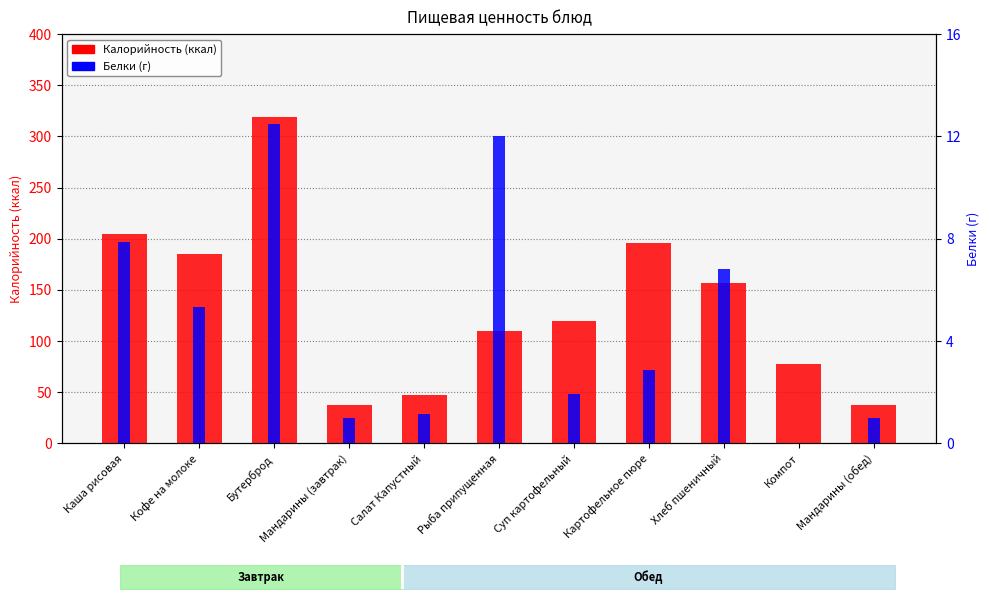

What is the average value of the Калорийность series?

135.7